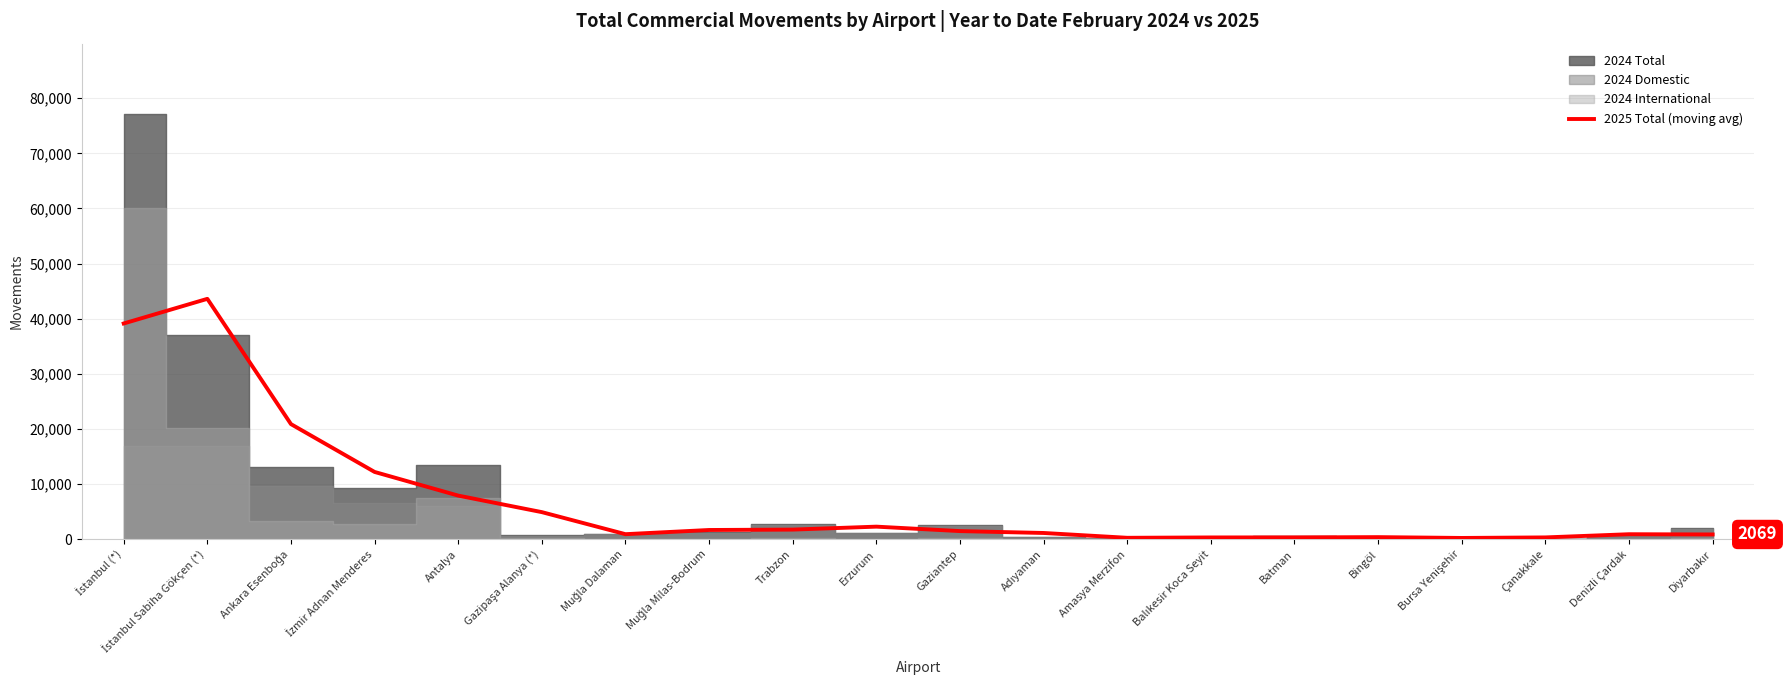

At which label does the data first exceed 1467?

İstanbul (*)